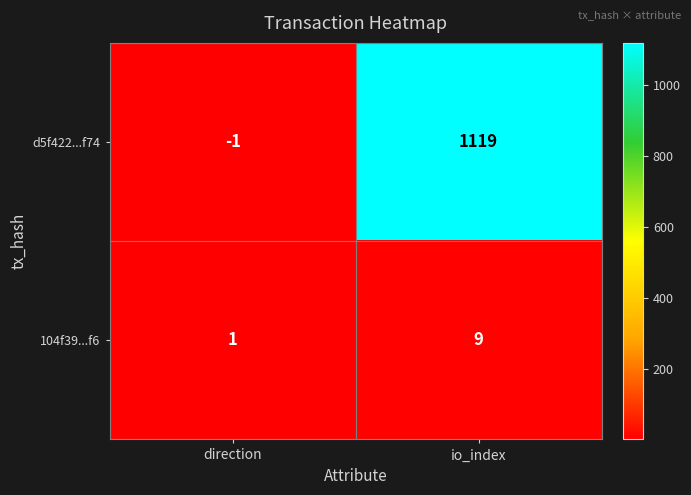

Rank the series by their maximum value, from highest to lowest.

d5f422...f74, 104f39...f6